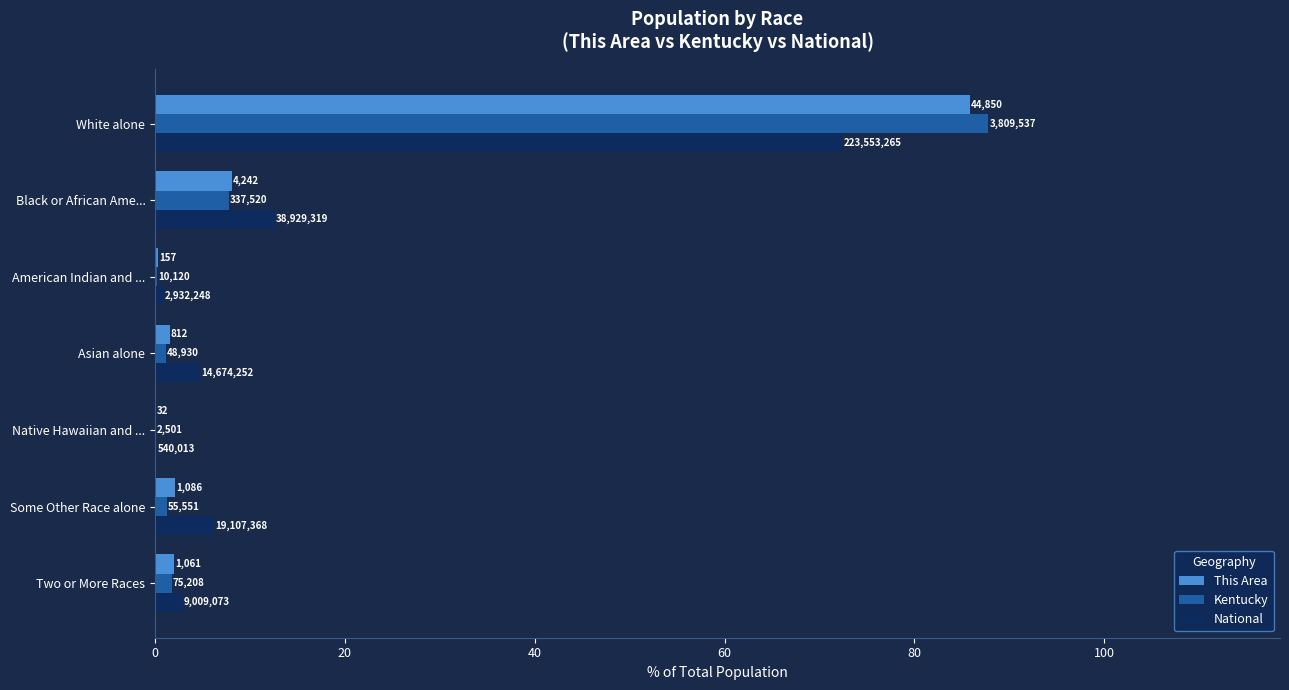

What is the sum of all This Area values?

100.0